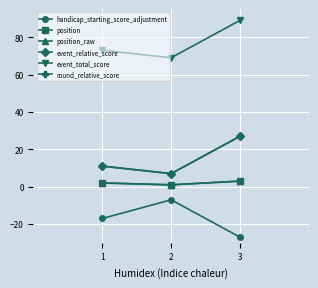

At which label is event_relative_score closest to 17?

1